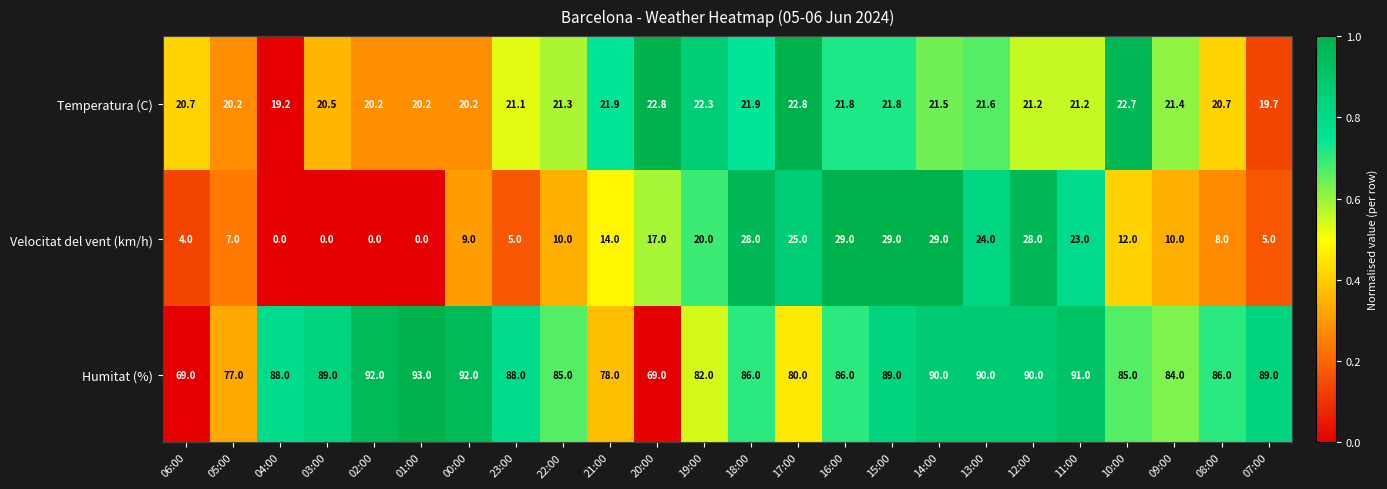

What is the approximate value of Temperatura (C) at 13:00?

21.6